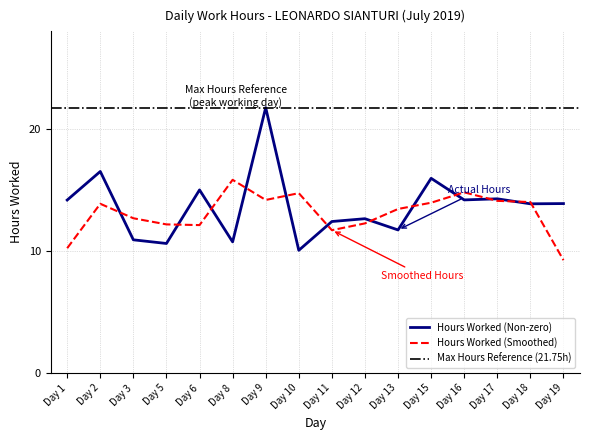

Count the number of values greater than 13.

9